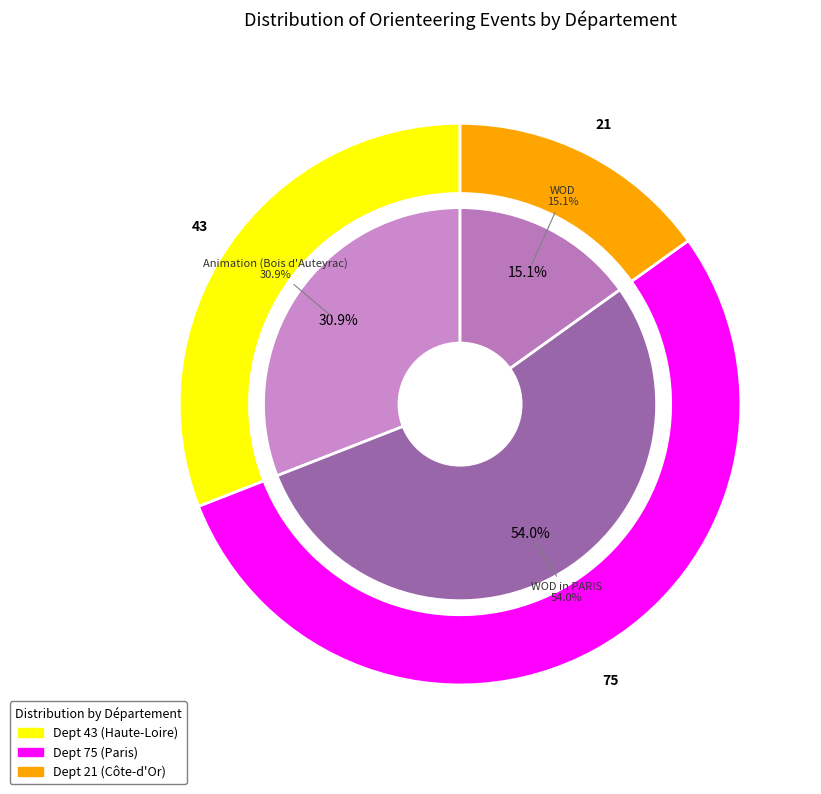

To the nearest percent, what portion does WOD in PARIS represent?

54%